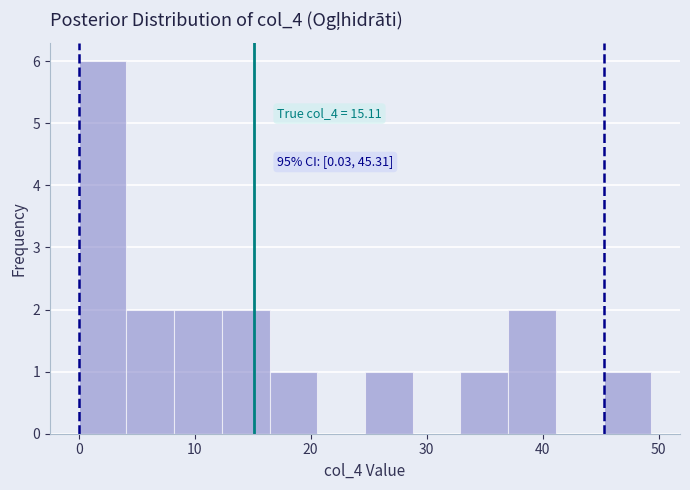

Which range on the x-axis has the tallest bar?

0 to 4